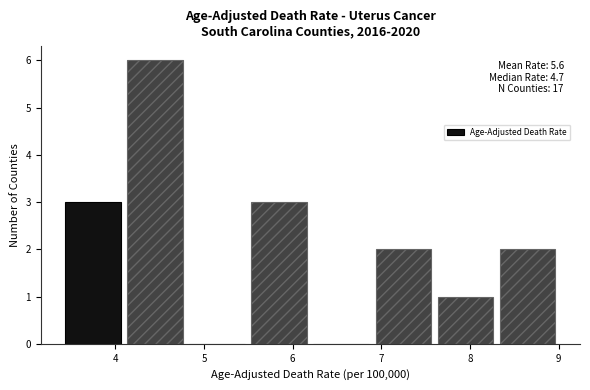

Which range on the x-axis has the tallest bar?

4.1 to 4.8